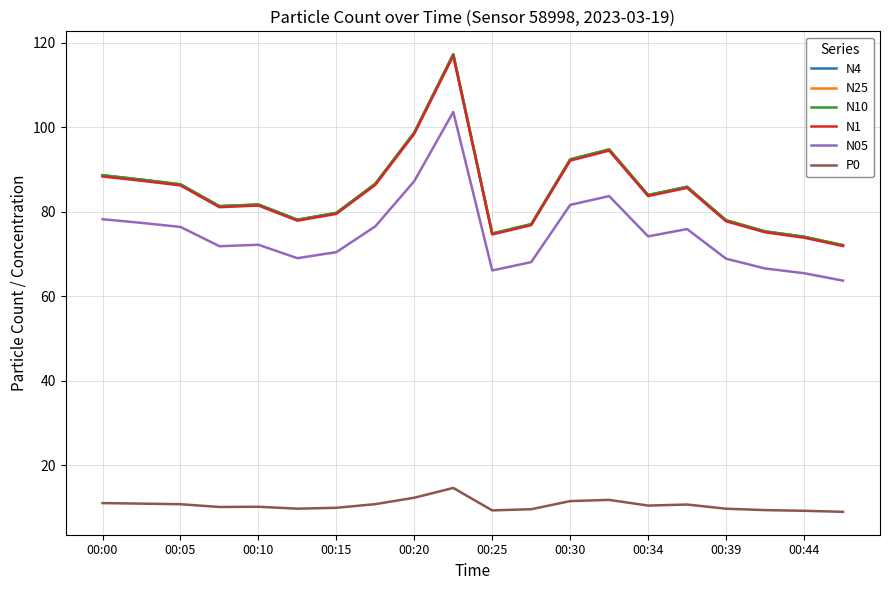

Does the chart display data point markers on the line(s)?

No